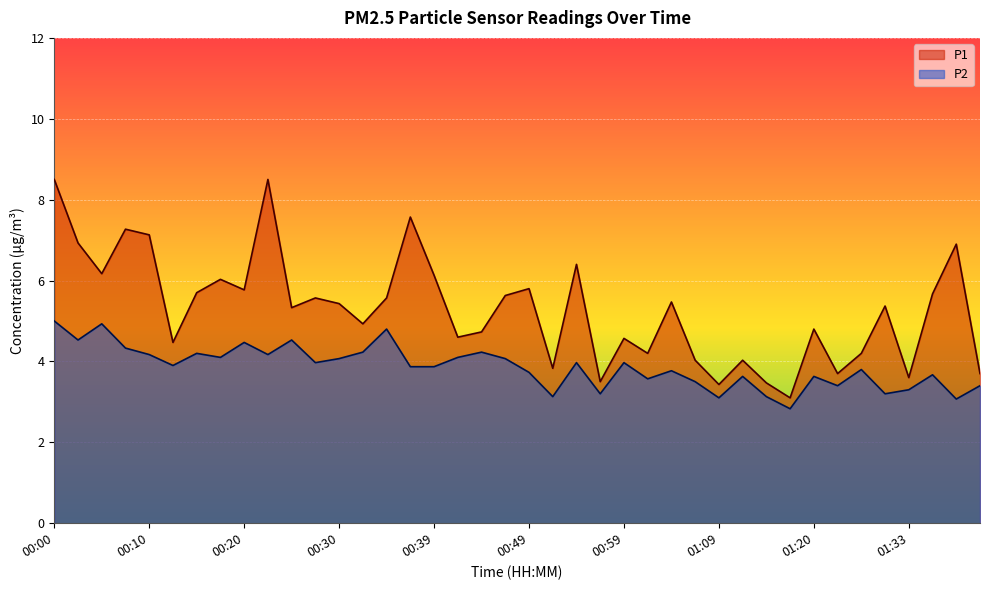

Between 00:44 and 00:49, which series saw the biggest shift?

P1